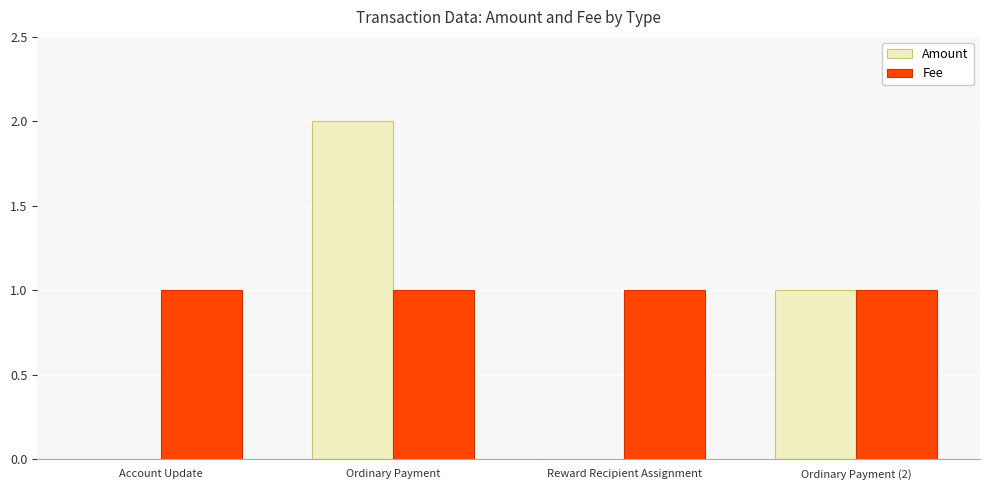

Which series has the largest total across all categories?

Fee